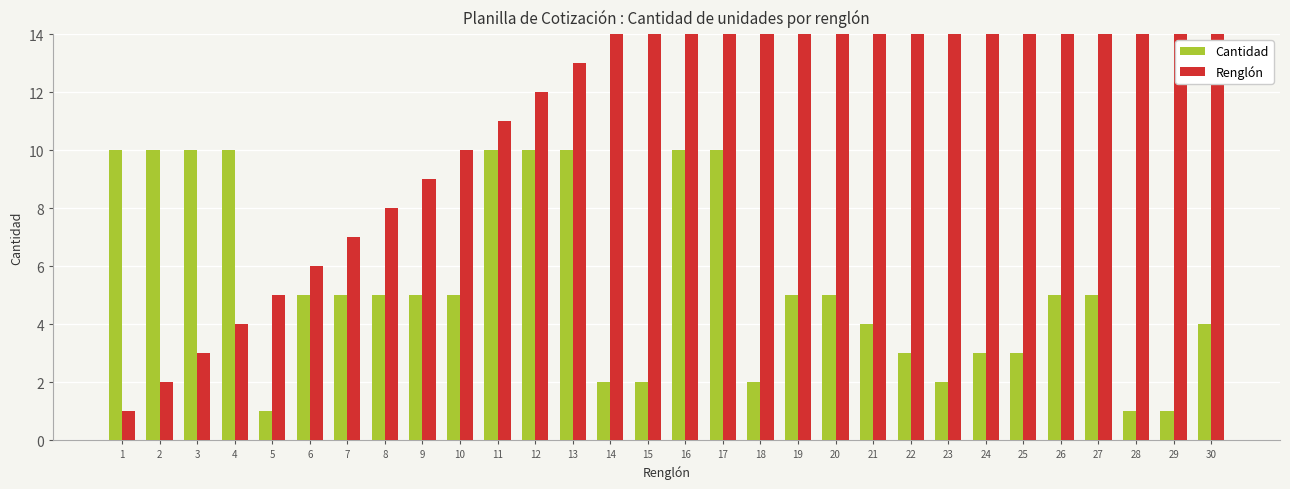

At which label is Cantidad closest to 5?

6